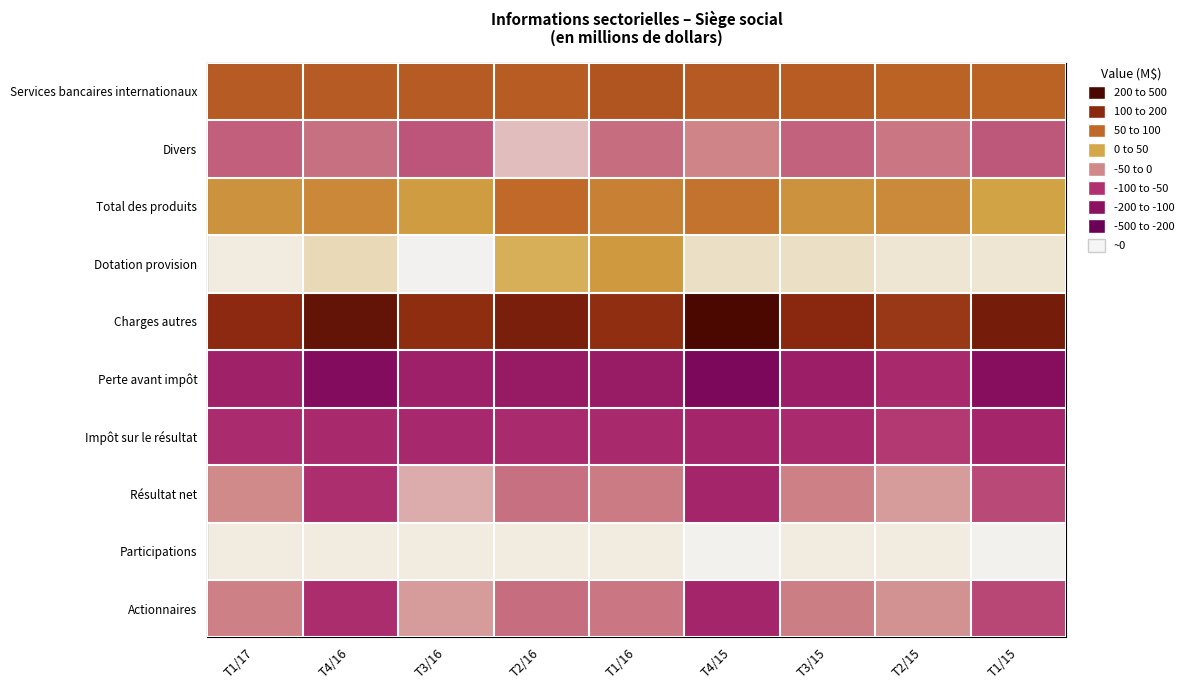

Reading left to right, transcribe all the data shown in this chart.

Services bancaires internationaux: T1/17=179	T4/16=176	T3/16=176	T2/16=175	T1/16=195	T4/15=180	T3/15=174	T2/15=163	T1/15=161
Divers: T1/17=-96	T4/16=-78	T3/16=-109	T2/16=-27	T1/16=-82	T4/15=-51	T3/15=-91	T2/15=-69	T1/15=-105
Total des produits: T1/17=83	T4/16=98	T3/16=67	T2/16=148	T1/16=113	T4/15=129	T3/15=83	T2/15=94	T1/15=56
Dotation provision: T1/17=5	T4/16=16	T3/16=-1	T2/16=44	T1/16=74	T4/15=13	T3/15=14	T2/15=11	T1/15=10
Charges autres: T1/17=294	T4/16=421	T3/16=289	T2/16=354	T1/16=284	T4/15=510	T3/15=301	T2/15=261	T1/15=364
Perte avant impôt: T1/17=-216	T4/16=-339	T3/16=-221	T2/16=-250	T1/16=-245	T4/15=-394	T3/15=-232	T2/15=-178	T1/15=-318
Impôt sur le résultat: T1/17=-166	T4/16=-181	T3/16=-186	T2/16=-174	T1/16=-180	T4/15=-197	T3/15=-175	T2/15=-137	T1/15=-198
Résultat net: T1/17=-50	T4/16=-158	T3/16=-35	T2/16=-76	T1/16=-65	T4/15=-197	T3/15=-57	T2/15=-41	T1/15=-120
Participations: T1/17=5	T4/16=4	T3/16=6	T2/16=5	T1/16=5	T4/15=2	T3/15=5	T2/15=4	T1/15=3
Actionnaires: T1/17=-55	T4/16=-162	T3/16=-41	T2/16=-81	T1/16=-70	T4/15=-199	T3/15=-62	T2/15=-45	T1/15=-123